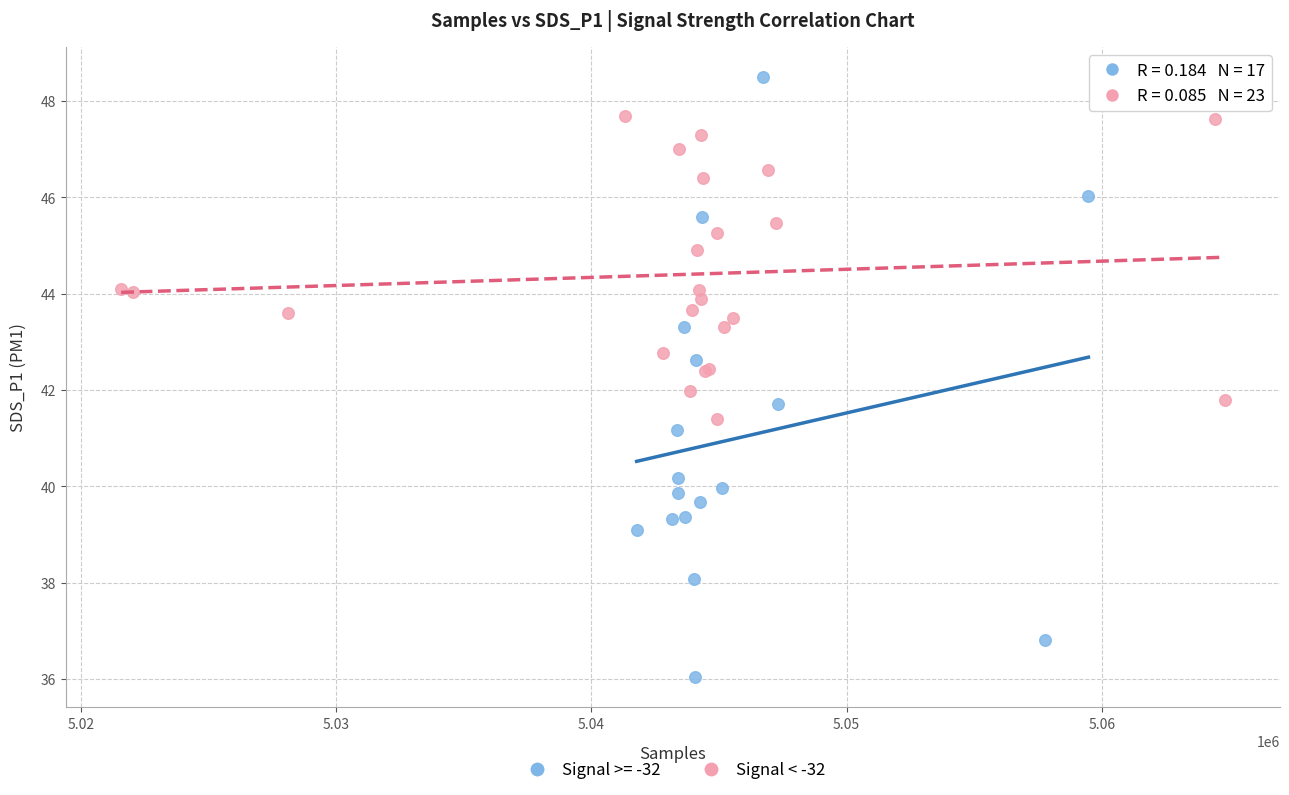

Which series reaches the minimum Y coordinate?

Signal >= -32